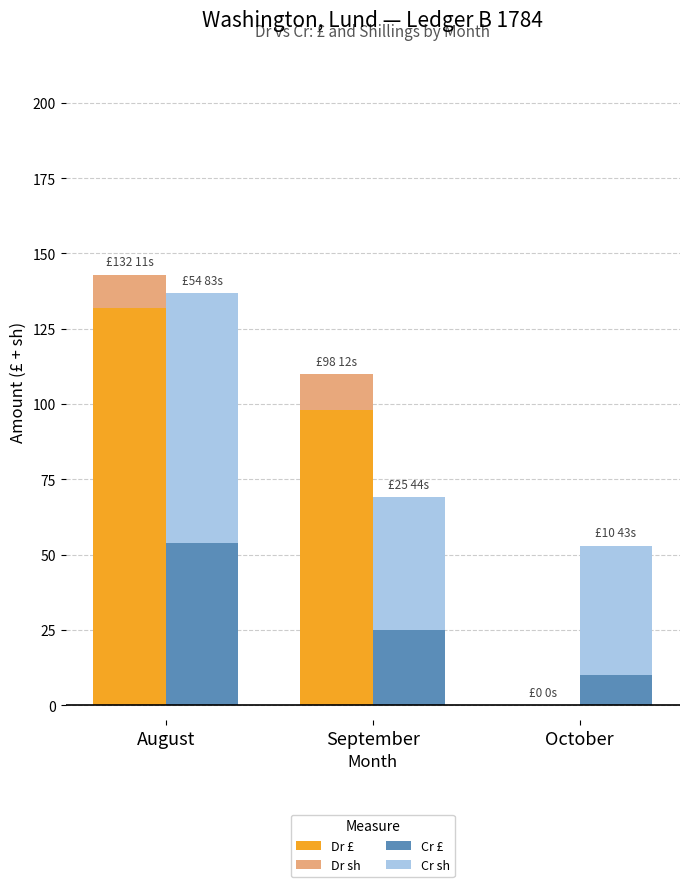

At how many categories does at least one series exceed 58?

2